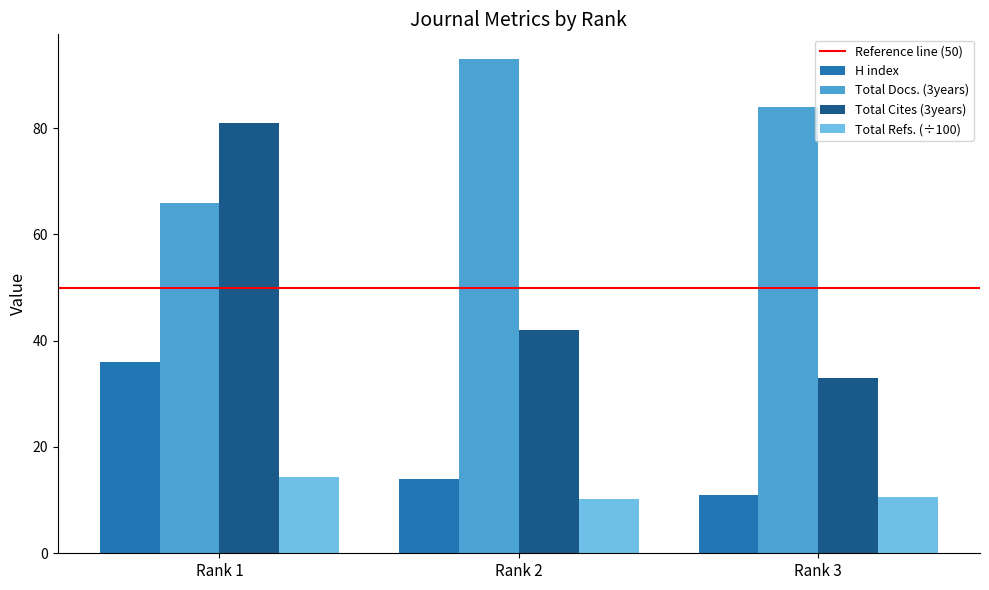

Which series changed the most between Rank 1 and Rank 2?

Total Cites (3years)